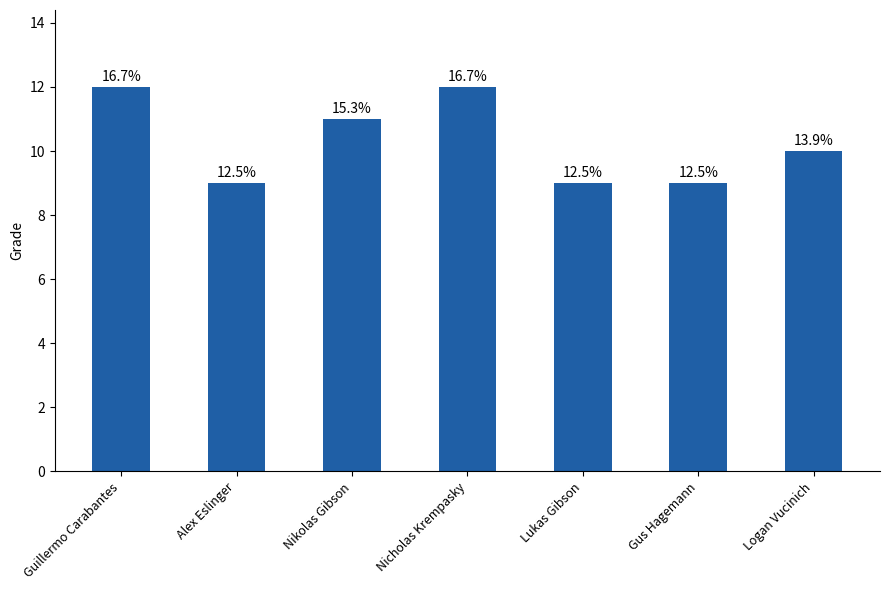

Does the chart contain any negative values?

No